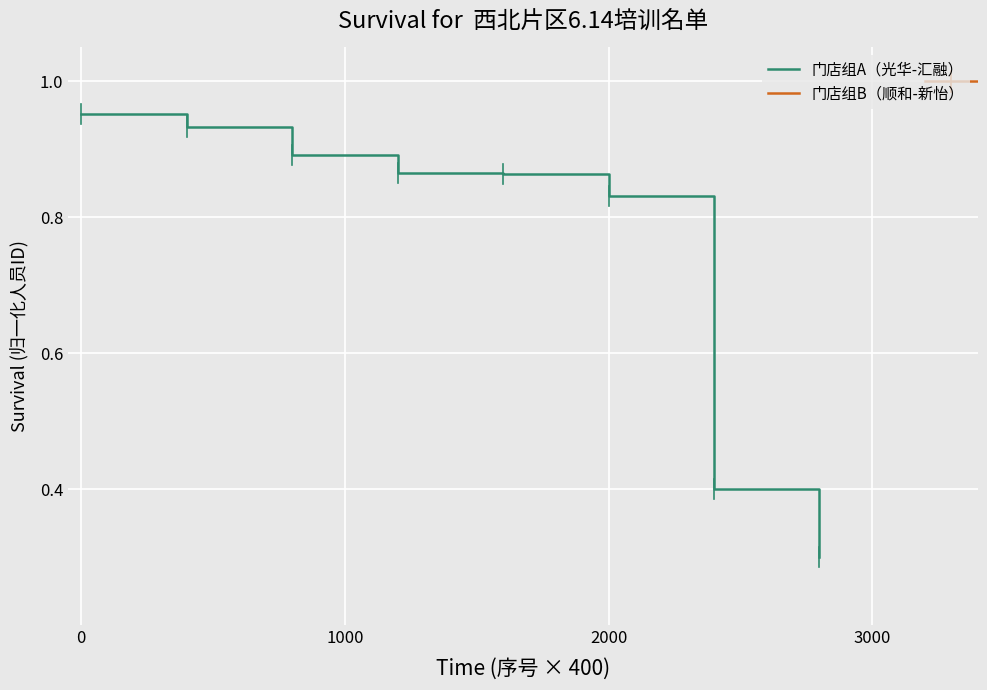

Is it true that 门店组A（光华-汇融） equals 1.4 at 0?

False